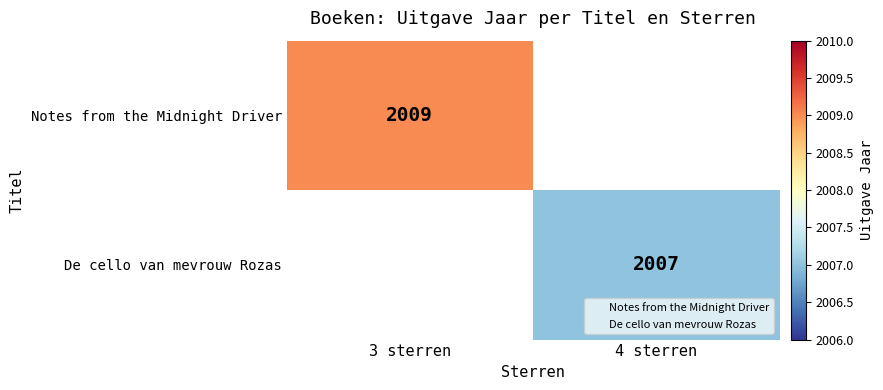

Which has a higher value, 3 sterren or 4 sterren?

3 sterren